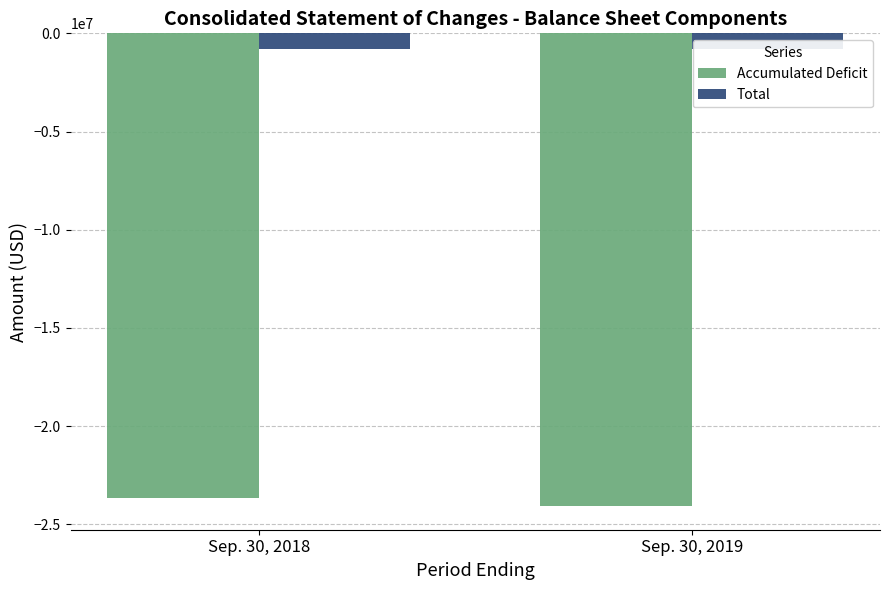

Which series has the largest total across all categories?

Total